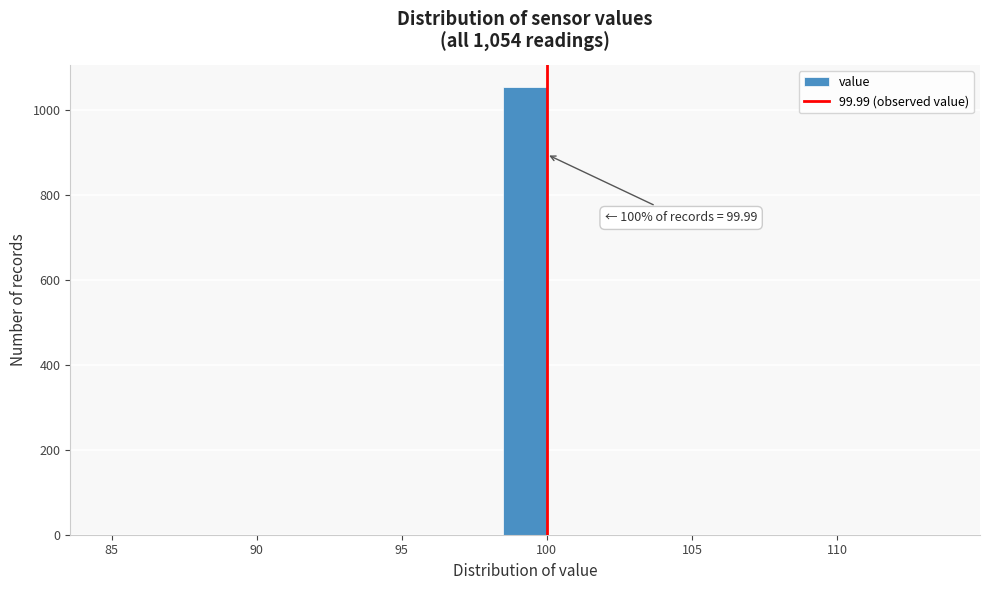

Read against the x-axis, roughly where is the centre of the tallest bar?

99.5